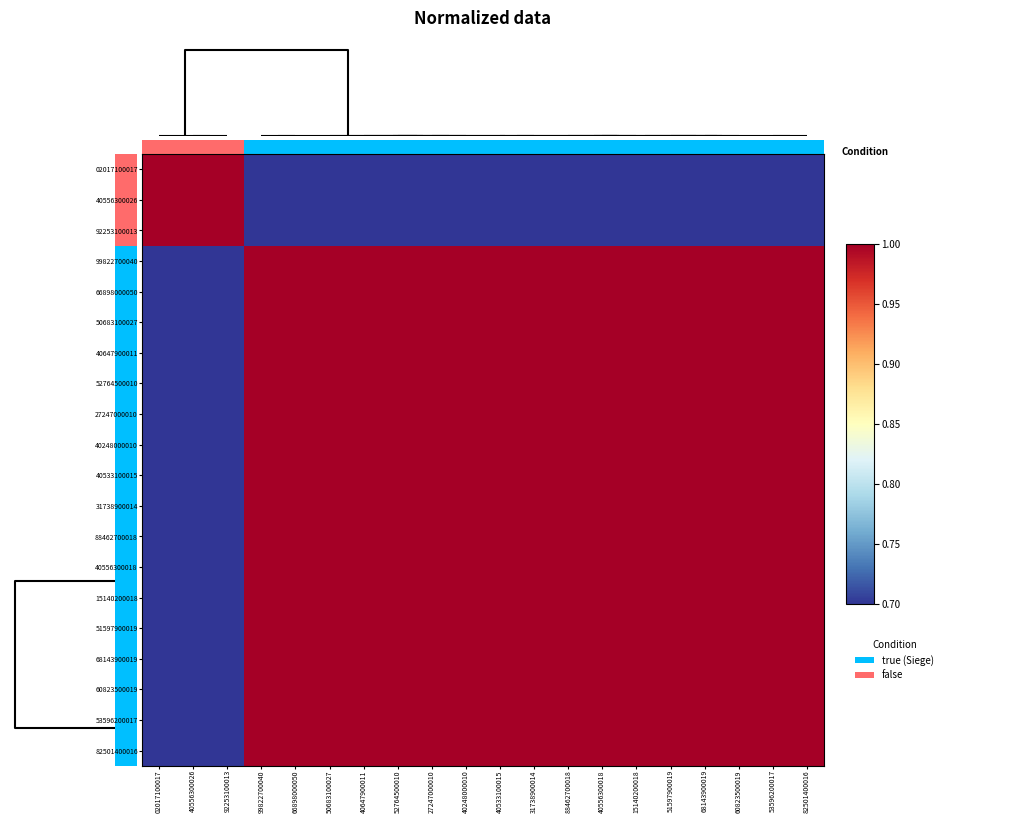

What is the greatest value displayed?

1.0